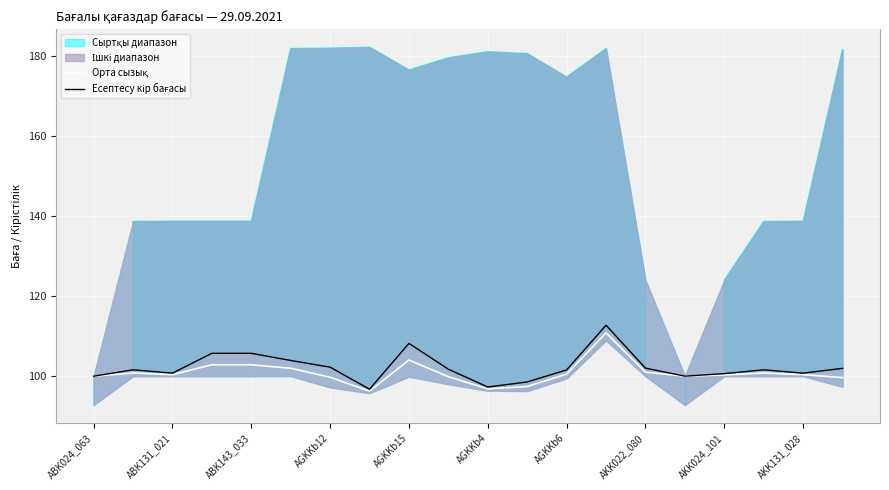

How many interior local peaks does the Орта сызық series have?

4